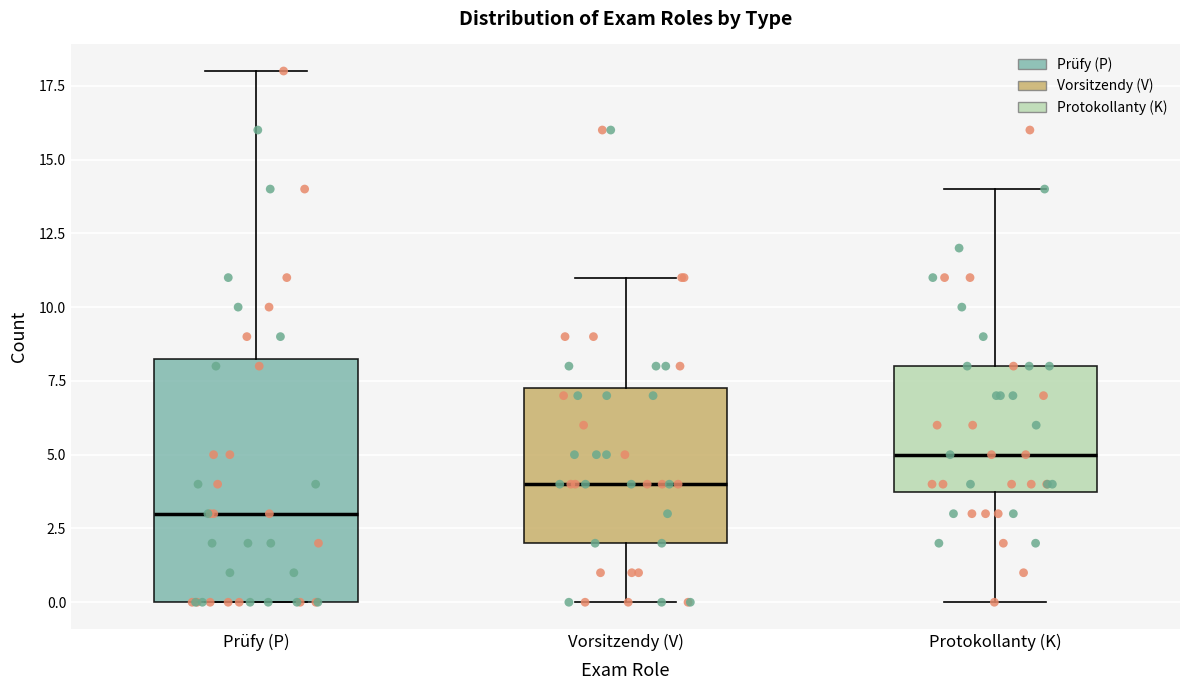

Which box has the lowest median line?

Prüfy (P)